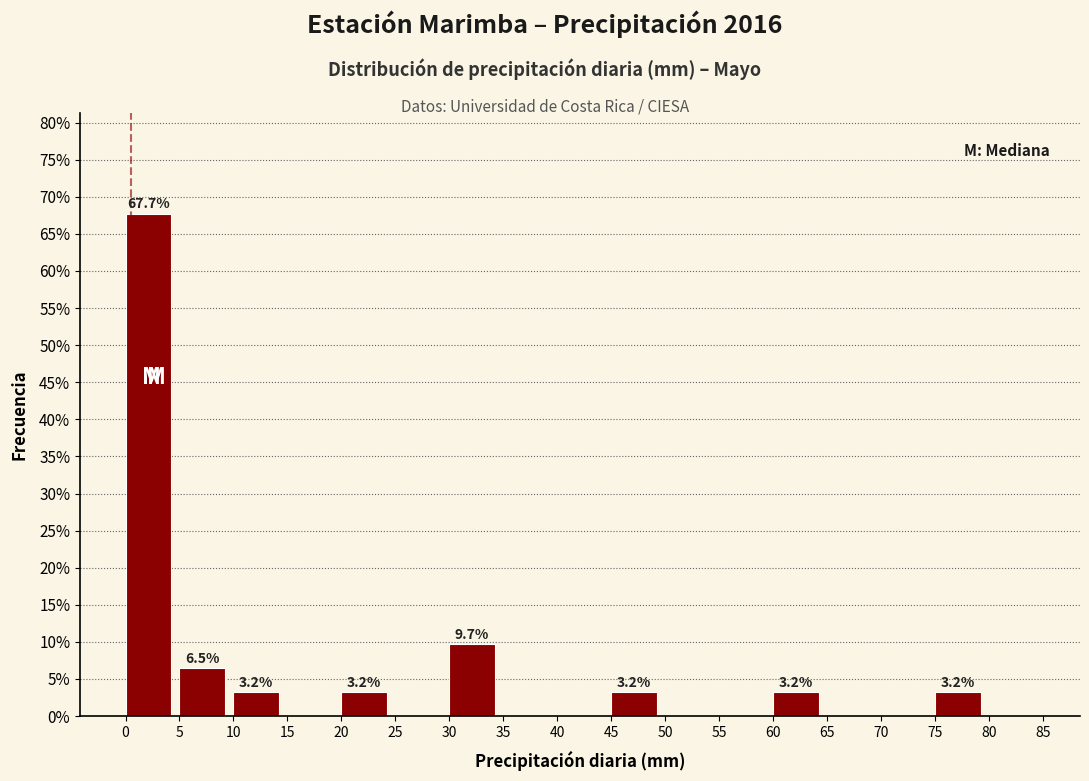

Over which range of the x-axis is the bar tallest?

0 to 5